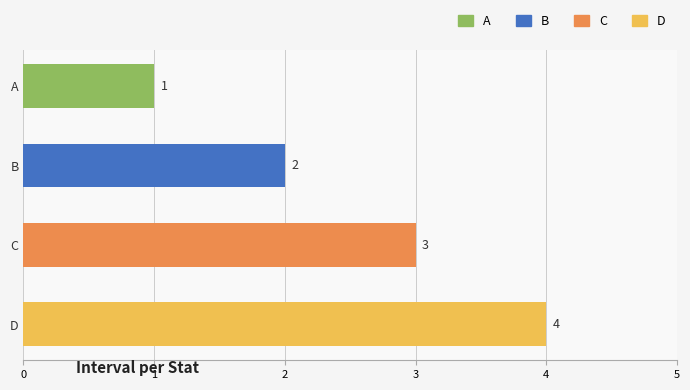

List the labels in order of value, largest first.

D, C, B, A